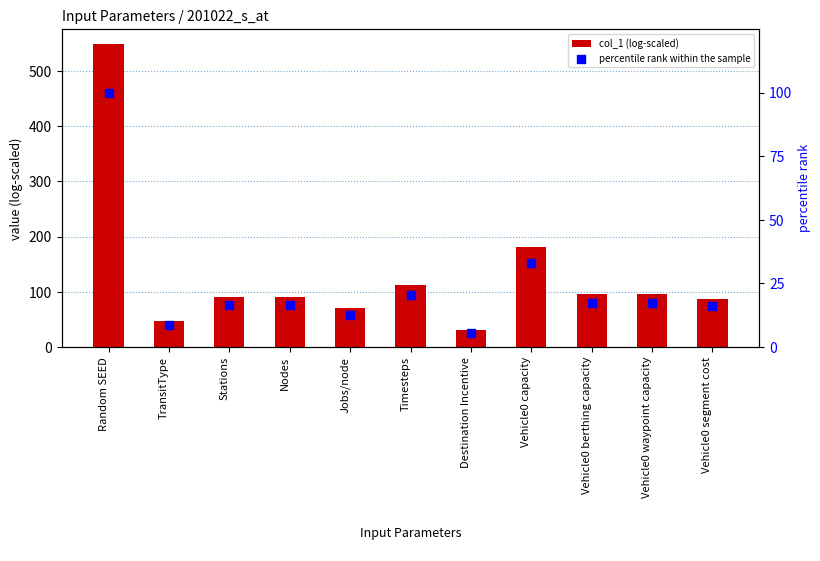

Which series contains the lowest Y value?

percentile rank within the sample